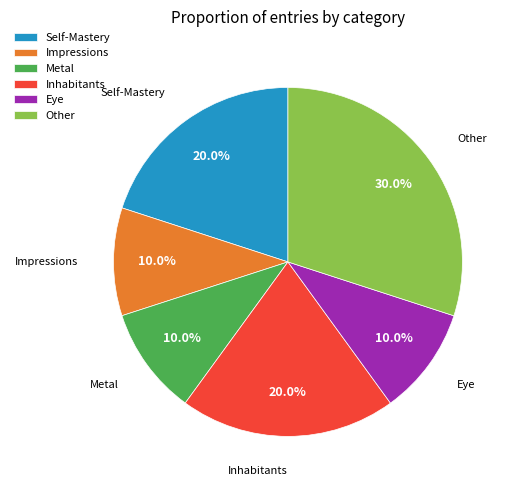

How many slices are in this pie chart?

6